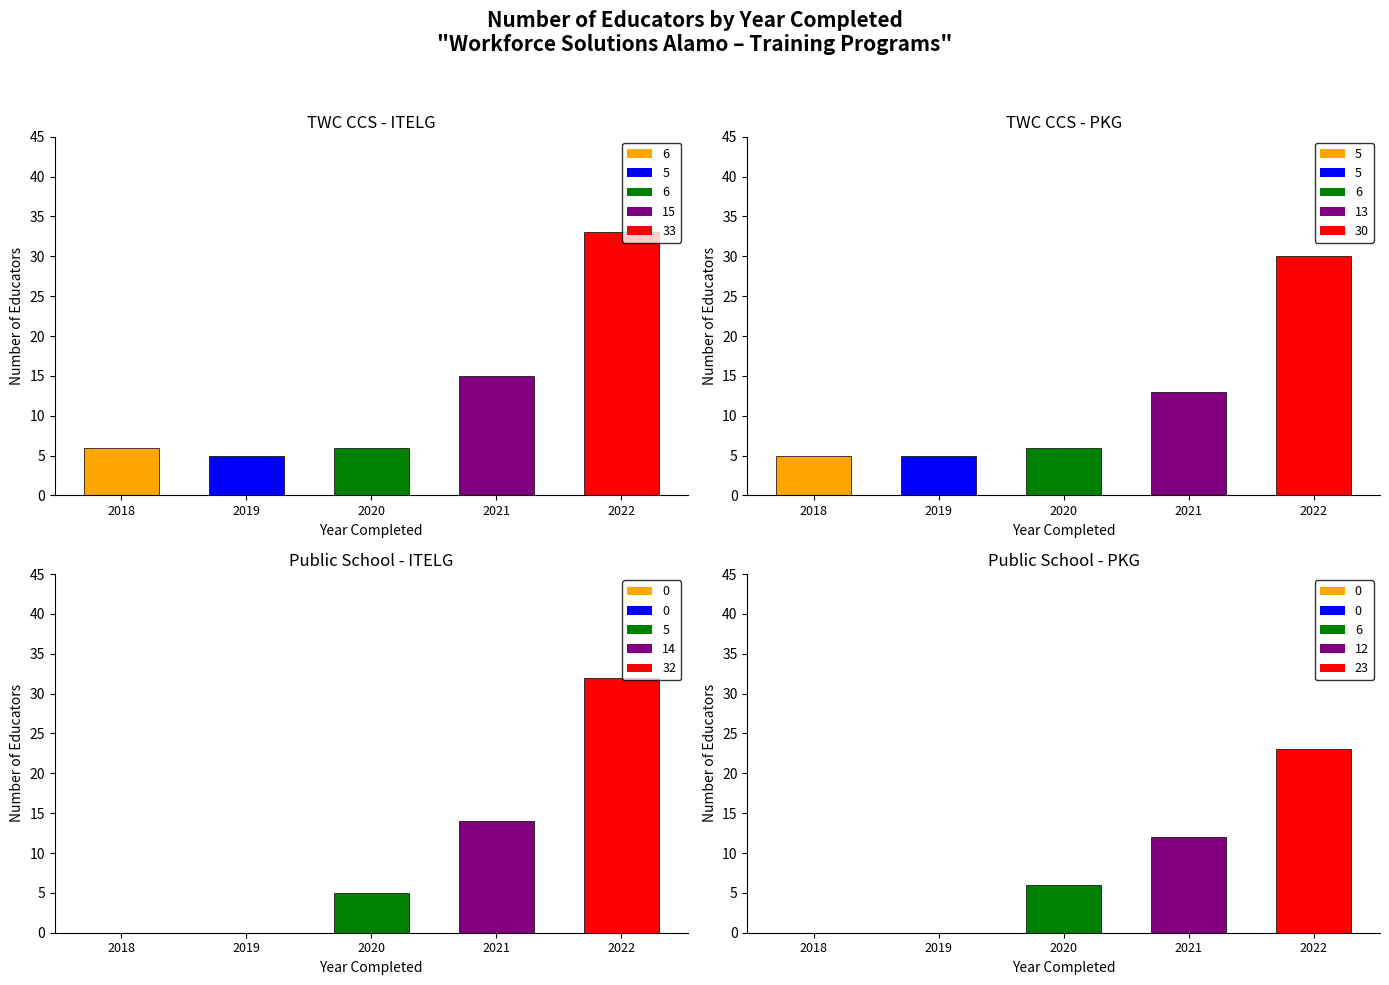

Reading right to left, extract all data points from this chart.

TWC CCS - ITELG: 2022=33	2021=15	2020=6	2019=5	2018=6
TWC CCS - PKG: 2022=30	2021=13	2020=6	2019=5	2018=5
Public School - ITELG: 2022=32	2021=14	2020=5	2019=0	2018=0
Public School - PKG: 2022=23	2021=12	2020=6	2019=0	2018=0